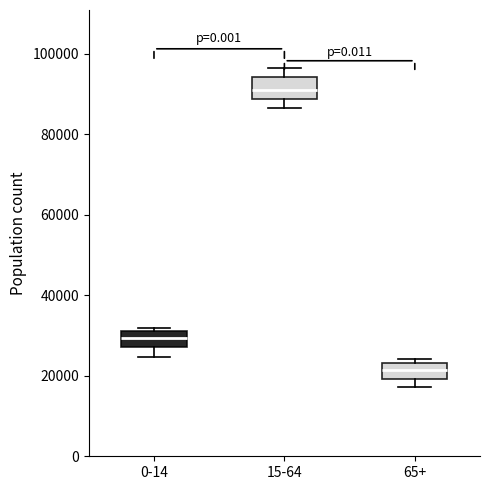

Reading left to right, read every box against the y-axis: the position of its median line, the range the box covers, and the ends of its whiskers. The values are not printed on the chart, so give them approximately, as read against the axis.

0-14: median 30000, box 28000 to 32000, whiskers 24000 to 32000 (just above the box's upper edge)
15-64: median 90000, box 88000 to 94000, whiskers 86000 to 96000
65+: median 22000, box 20000 to 24000, whiskers 18000 to 24000 (just above the box's upper edge)